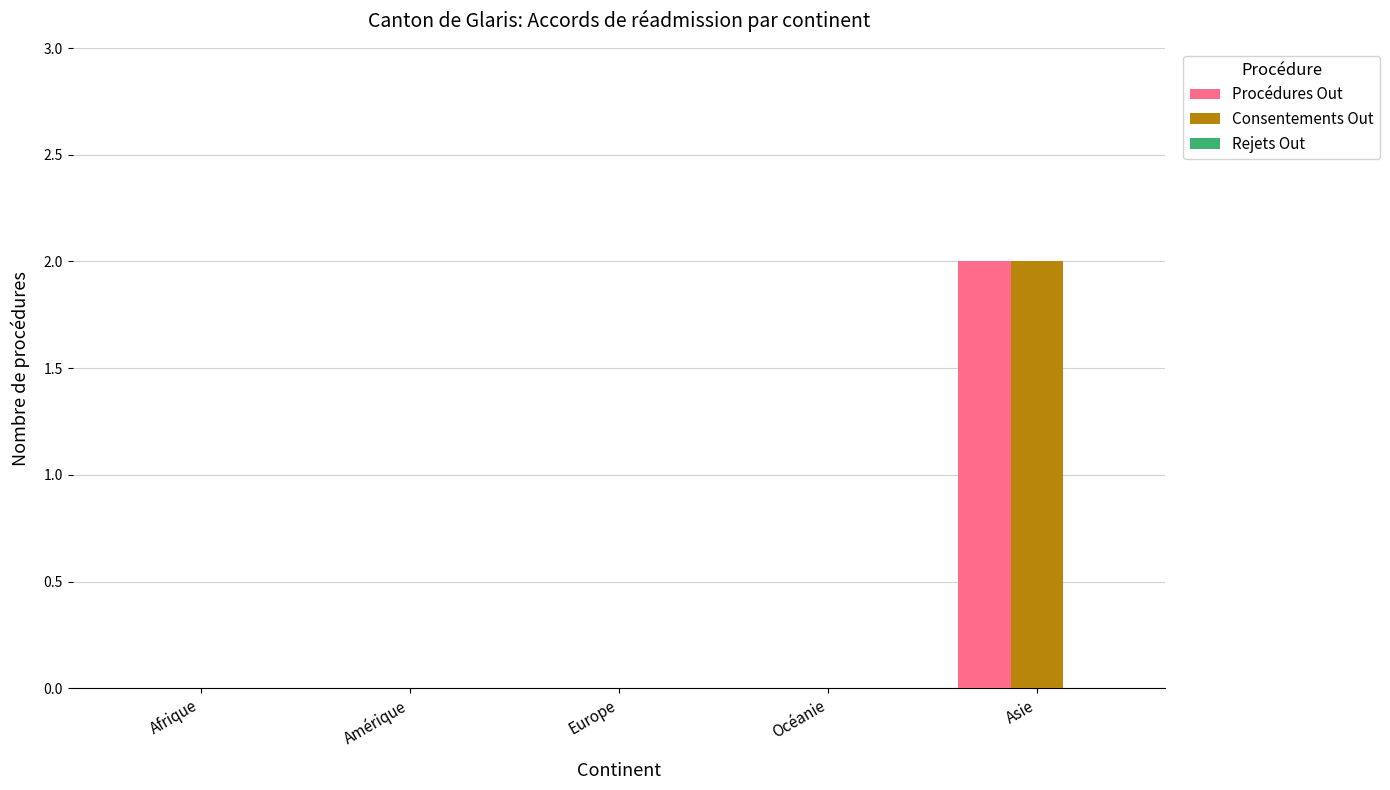

Which category has the highest value across all series?

Asie